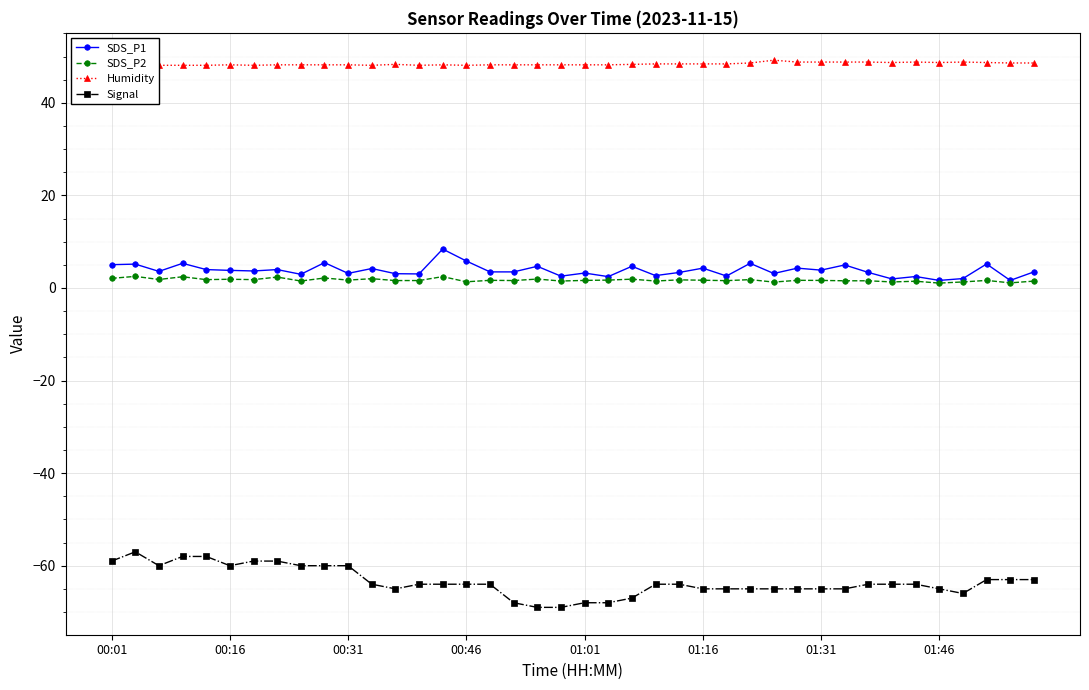

True or false: SDS_P2 and Signal intersect in this chart.

False